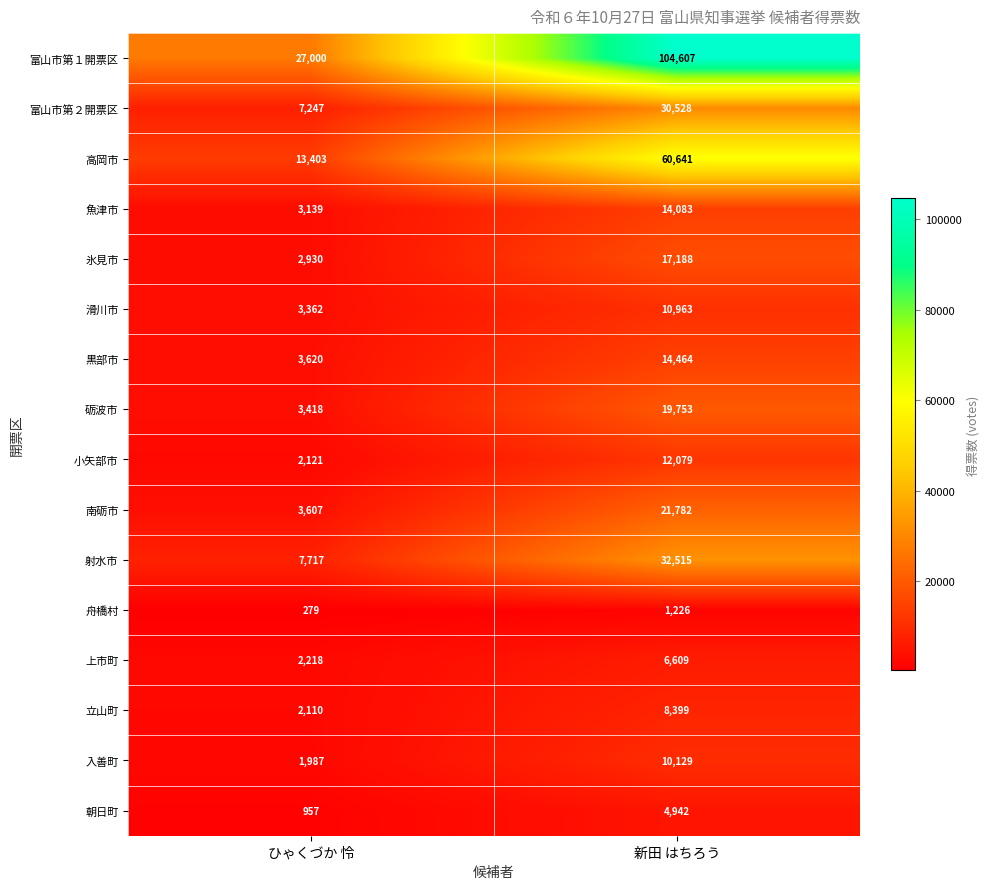

What is the difference between the 富山市第１開票区 values at 新田 はちろう and ひゃくづか 怜?

77607